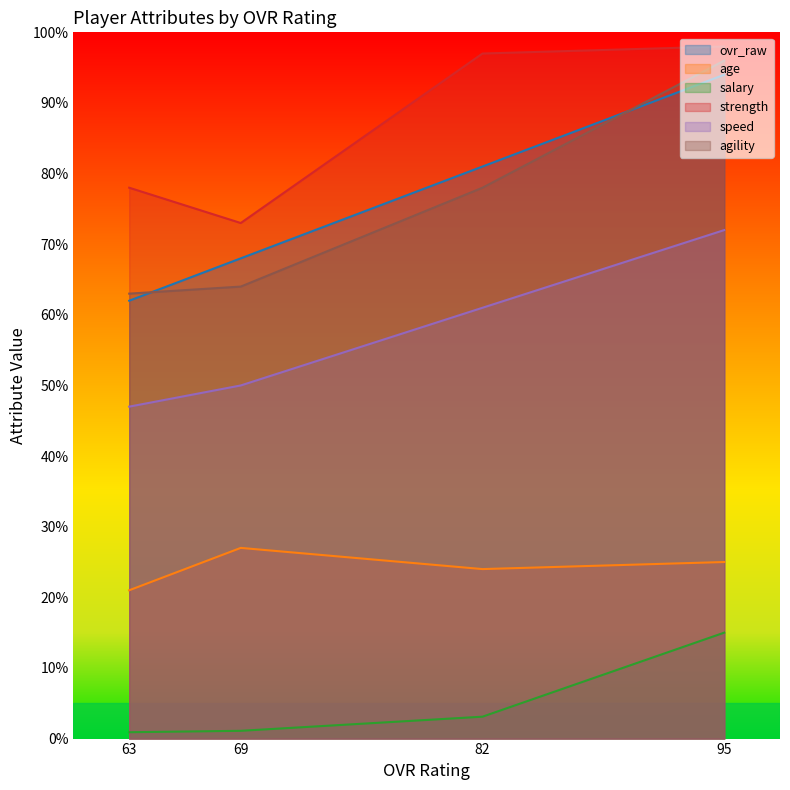

True or false: agility has a value of 83.7 at 63.

False